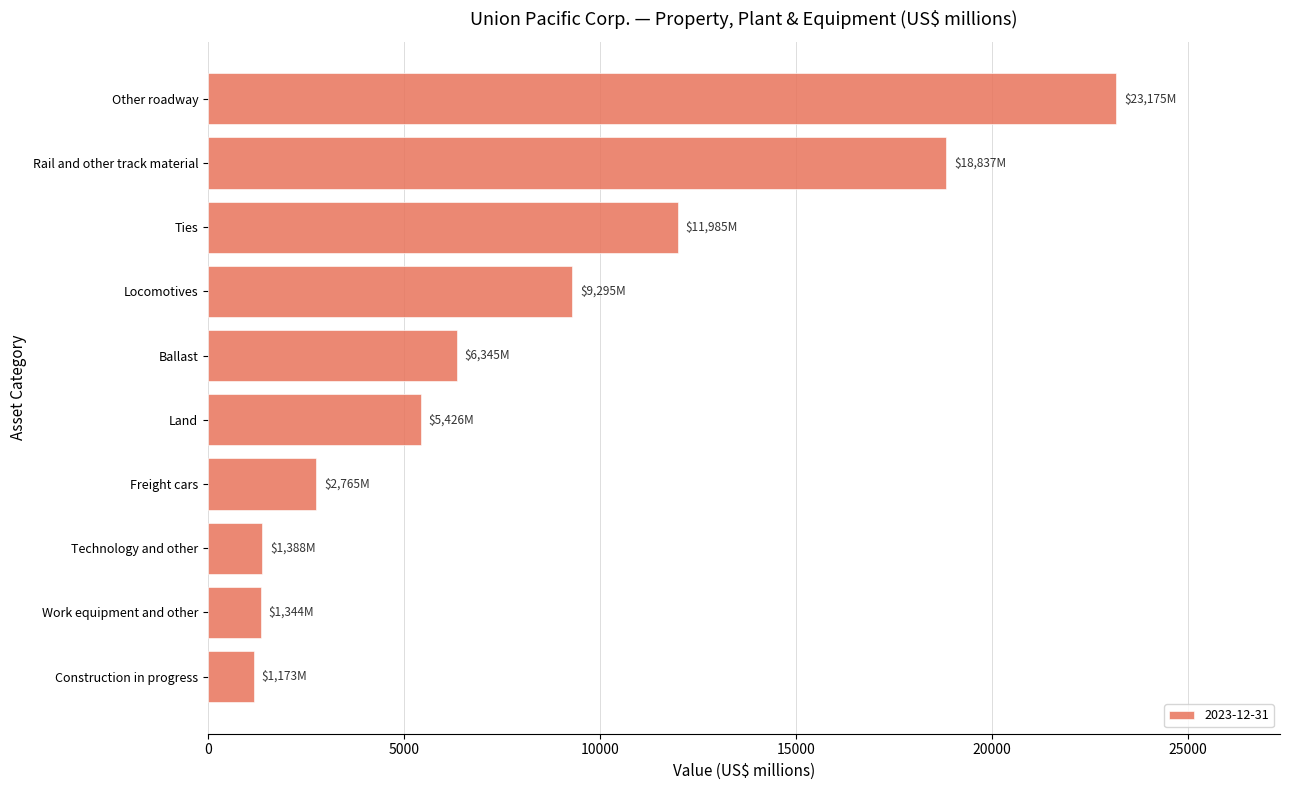

Is it true that the value at Technology and other is 1388?

True